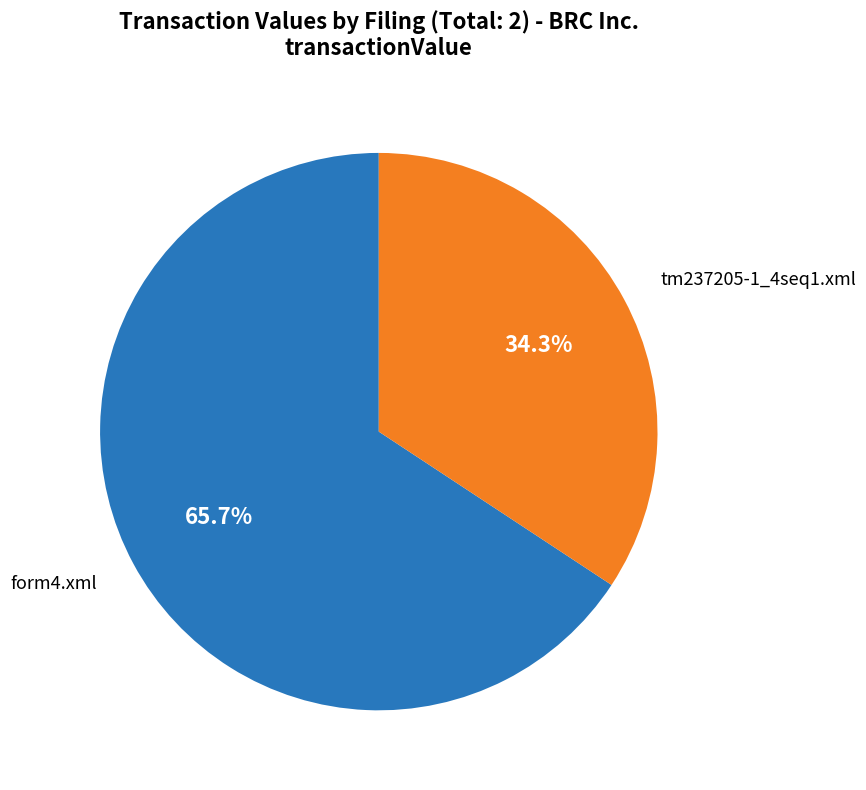

Does any single category account for the majority?

Yes